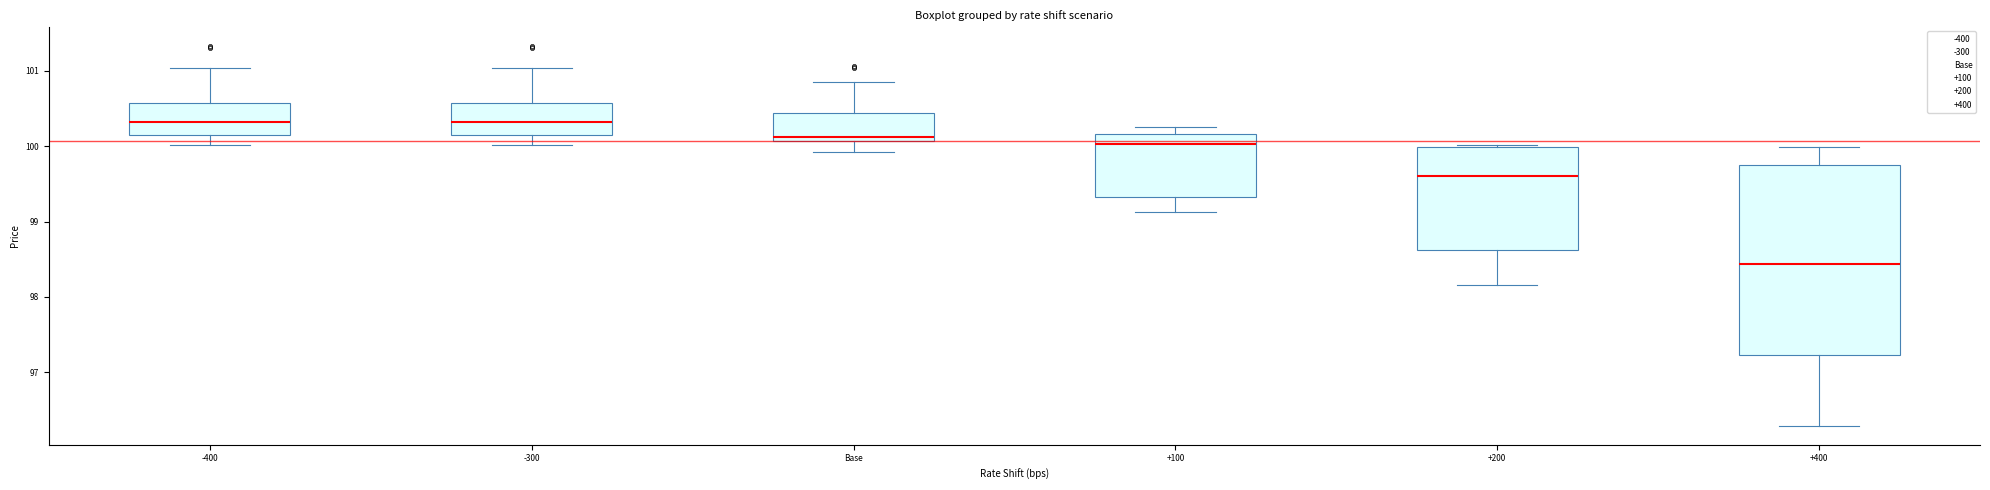

Reading left to right, read every box against the y-axis: the position of its median line, the range the box covers, and the ends of its whiskers. The values are not printed on the chart, so give them approximately, as read against the axis.

-400: median 100.3, box 100.2 to 100.6, whiskers 100.0 to 101.0
-300: median 100.3, box 100.2 to 100.6, whiskers 100.0 to 101.0
Base: median 100.1 (just above the box's lower edge), box 100.1 to 100.4, whiskers 99.9 to 100.9
+100: median 100.0, box 99.3 to 100.2, whiskers 99.1 to 100.3
+200: median 99.6, box 98.6 to 100.0, whiskers 98.2 to 100.0 (just above the box's upper edge)
+400: median 98.4, box 97.2 to 99.8, whiskers 96.3 to 100.0